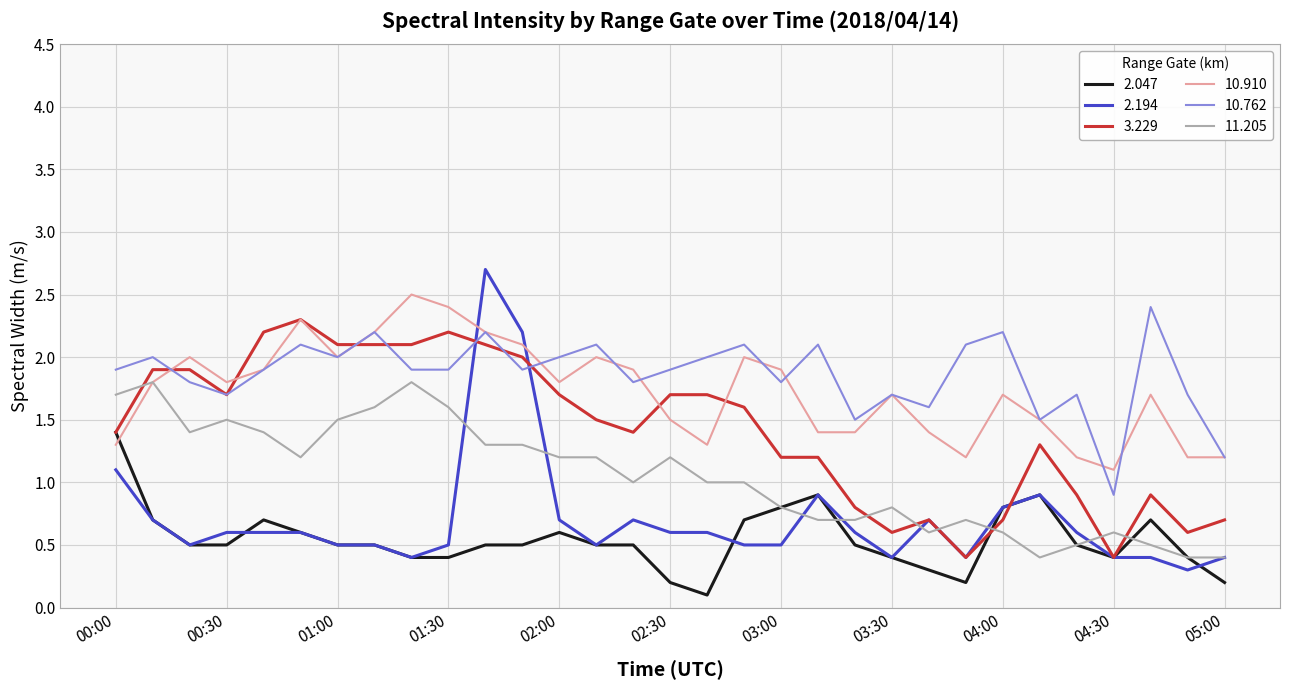

Count the 11.205 values in the range 0 to 1.

16